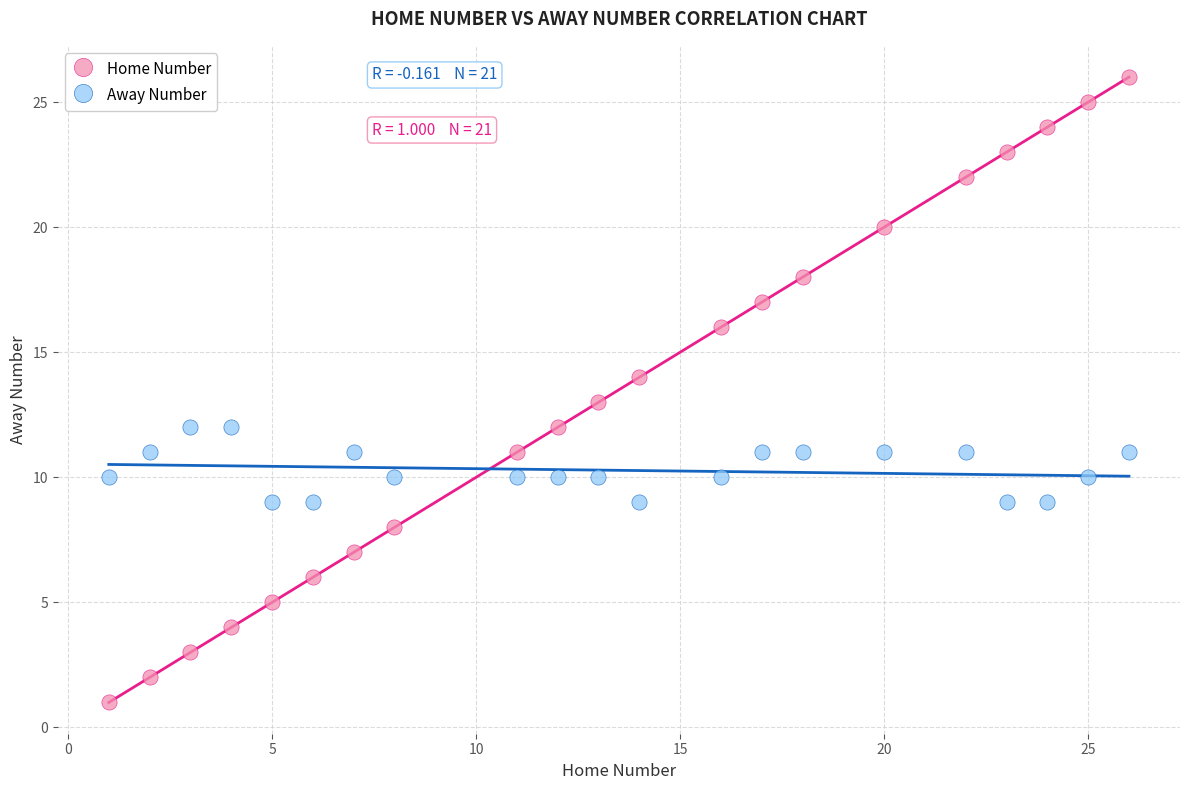

Across all data points, what is the range of Y values (max minus min)?

25